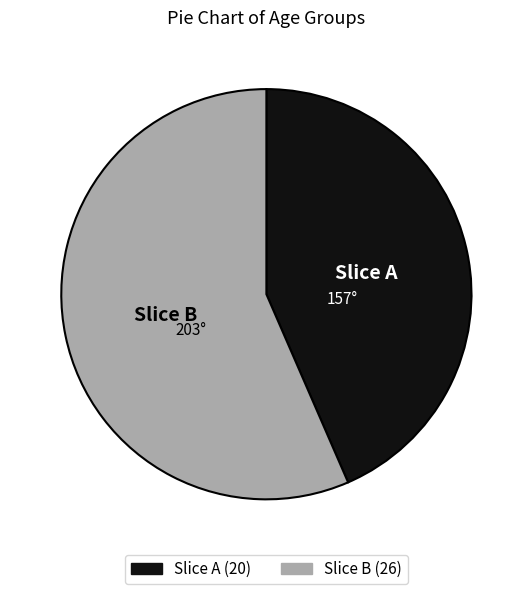

True or false: Slice A accounts for 36% of the total.

False